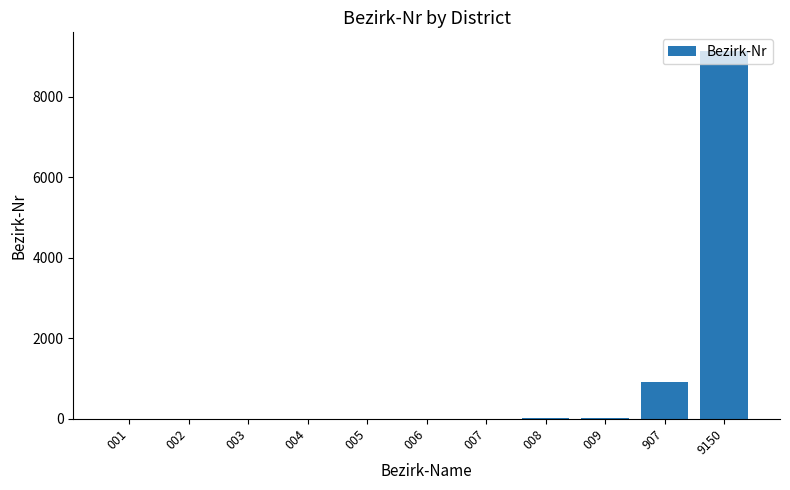

What is the sum of all values?

10102